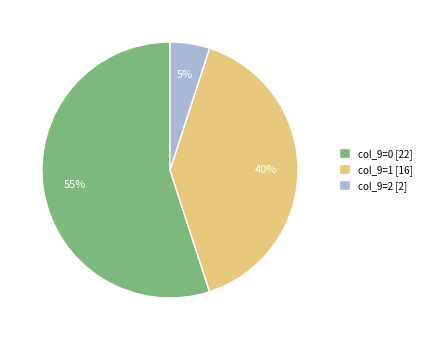

To the nearest percent, what is the average slice percentage?

33%